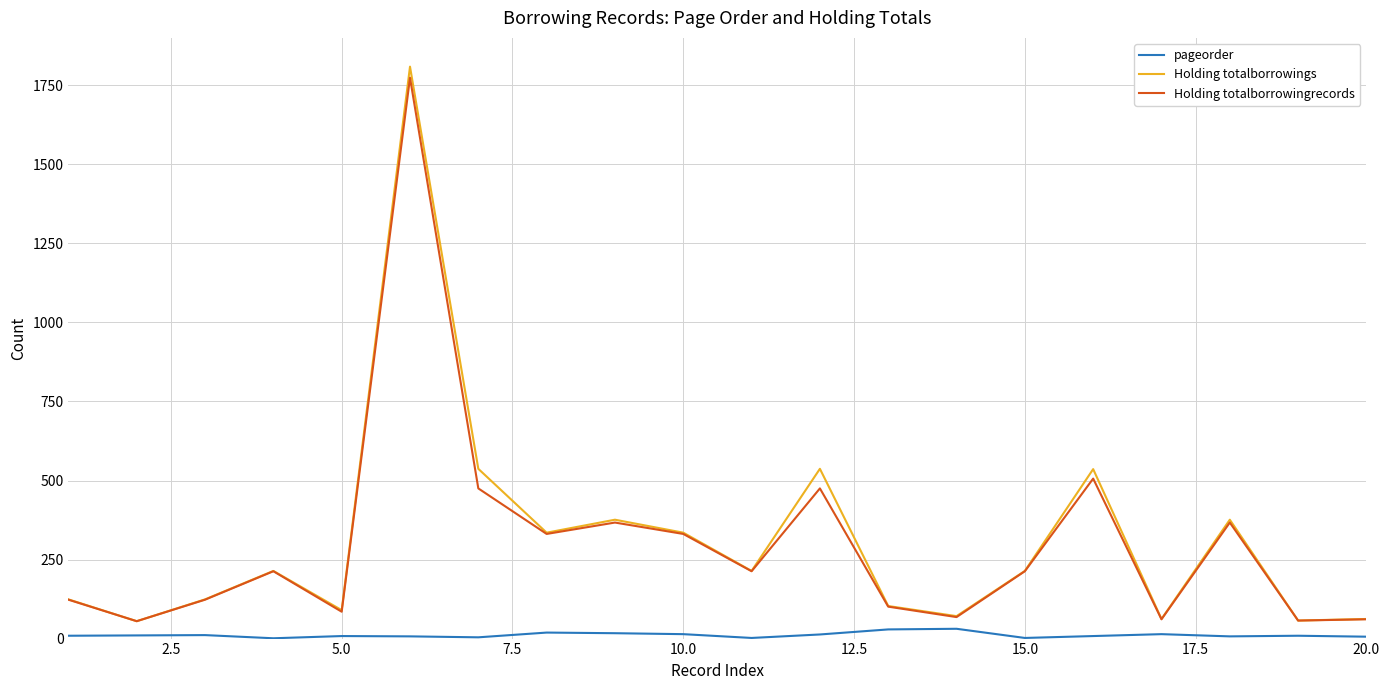

True or false: pageorder and Holding totalborrowings intersect in this chart.

False